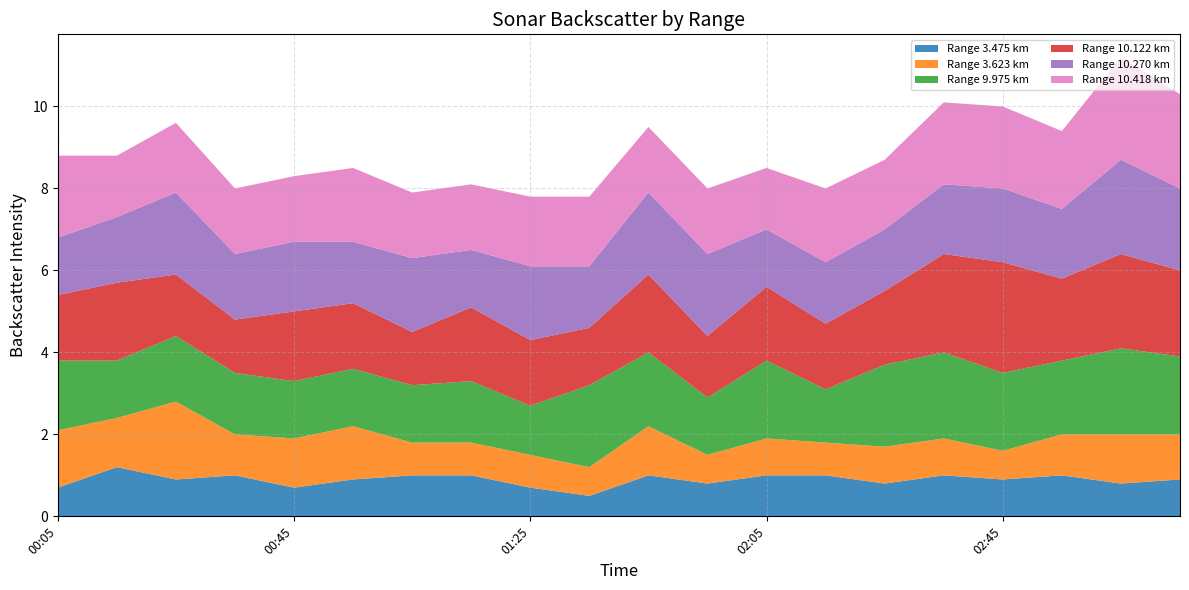

Reading right to left, list all the values displayed in this chart.

3.475: 1997/04/23 03:15=0.9	1997/04/23 03:05=0.8	1997/04/23 02:55=1.0	1997/04/23 02:45=0.9	1997/04/23 02:35=1.0	1997/04/23 02:25=0.8	1997/04/23 02:15=1.0	1997/04/23 02:05=1.0	1997/04/23 01:55=0.8	1997/04/23 01:45=1.0	1997/04/23 01:35=0.5	1997/04/23 01:25=0.7	1997/04/23 01:15=1.0	1997/04/23 01:05=1.0	1997/04/23 00:55=0.9	1997/04/23 00:45=0.7	1997/04/23 00:35=1.0	1997/04/23 00:25=0.9	1997/04/23 00:15=1.2	1997/04/23 00:05=0.7
3.623: 1997/04/23 03:15=1.1	1997/04/23 03:05=1.2	1997/04/23 02:55=1.0	1997/04/23 02:45=0.7	1997/04/23 02:35=0.9	1997/04/23 02:25=0.9	1997/04/23 02:15=0.8	1997/04/23 02:05=0.9	1997/04/23 01:55=0.7	1997/04/23 01:45=1.2	1997/04/23 01:35=0.7	1997/04/23 01:25=0.8	1997/04/23 01:15=0.8	1997/04/23 01:05=0.8	1997/04/23 00:55=1.3	1997/04/23 00:45=1.2	1997/04/23 00:35=1.0	1997/04/23 00:25=1.9	1997/04/23 00:15=1.2	1997/04/23 00:05=1.4
9.975: 1997/04/23 03:15=1.9	1997/04/23 03:05=2.1	1997/04/23 02:55=1.8	1997/04/23 02:45=1.9	1997/04/23 02:35=2.1	1997/04/23 02:25=2.0	1997/04/23 02:15=1.3	1997/04/23 02:05=1.9	1997/04/23 01:55=1.4	1997/04/23 01:45=1.8	1997/04/23 01:35=2.0	1997/04/23 01:25=1.2	1997/04/23 01:15=1.5	1997/04/23 01:05=1.4	1997/04/23 00:55=1.4	1997/04/23 00:45=1.4	1997/04/23 00:35=1.5	1997/04/23 00:25=1.6	1997/04/23 00:15=1.4	1997/04/23 00:05=1.7
10.122: 1997/04/23 03:15=2.1	1997/04/23 03:05=2.3	1997/04/23 02:55=2.0	1997/04/23 02:45=2.7	1997/04/23 02:35=2.4	1997/04/23 02:25=1.8	1997/04/23 02:15=1.6	1997/04/23 02:05=1.8	1997/04/23 01:55=1.5	1997/04/23 01:45=1.9	1997/04/23 01:35=1.4	1997/04/23 01:25=1.6	1997/04/23 01:15=1.8	1997/04/23 01:05=1.3	1997/04/23 00:55=1.6	1997/04/23 00:45=1.7	1997/04/23 00:35=1.3	1997/04/23 00:25=1.5	1997/04/23 00:15=1.9	1997/04/23 00:05=1.6
10.270: 1997/04/23 03:15=2.0	1997/04/23 03:05=2.3	1997/04/23 02:55=1.7	1997/04/23 02:45=1.8	1997/04/23 02:35=1.7	1997/04/23 02:25=1.5	1997/04/23 02:15=1.5	1997/04/23 02:05=1.4	1997/04/23 01:55=2.0	1997/04/23 01:45=2.0	1997/04/23 01:35=1.5	1997/04/23 01:25=1.8	1997/04/23 01:15=1.4	1997/04/23 01:05=1.8	1997/04/23 00:55=1.5	1997/04/23 00:45=1.7	1997/04/23 00:35=1.6	1997/04/23 00:25=2.0	1997/04/23 00:15=1.6	1997/04/23 00:05=1.4
10.418: 1997/04/23 03:15=2.3	1997/04/23 03:05=2.5	1997/04/23 02:55=1.9	1997/04/23 02:45=2.0	1997/04/23 02:35=2.0	1997/04/23 02:25=1.7	1997/04/23 02:15=1.8	1997/04/23 02:05=1.5	1997/04/23 01:55=1.6	1997/04/23 01:45=1.6	1997/04/23 01:35=1.7	1997/04/23 01:25=1.7	1997/04/23 01:15=1.6	1997/04/23 01:05=1.6	1997/04/23 00:55=1.8	1997/04/23 00:45=1.6	1997/04/23 00:35=1.6	1997/04/23 00:25=1.7	1997/04/23 00:15=1.5	1997/04/23 00:05=2.0